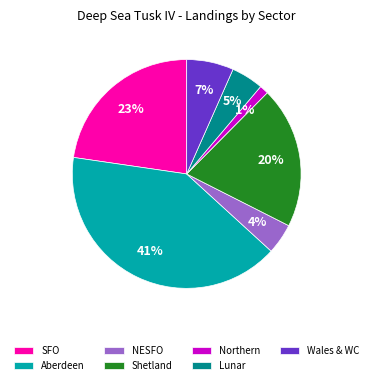

Does NESFO represent more than half of the total?

No